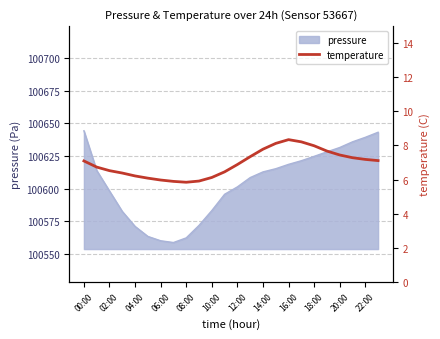

What is the greatest value displayed?

8.3